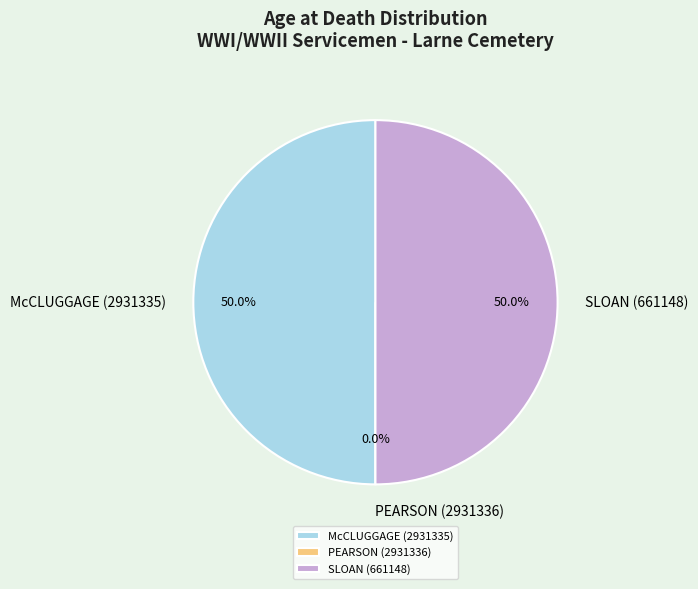

How many slices are in this pie chart?

3